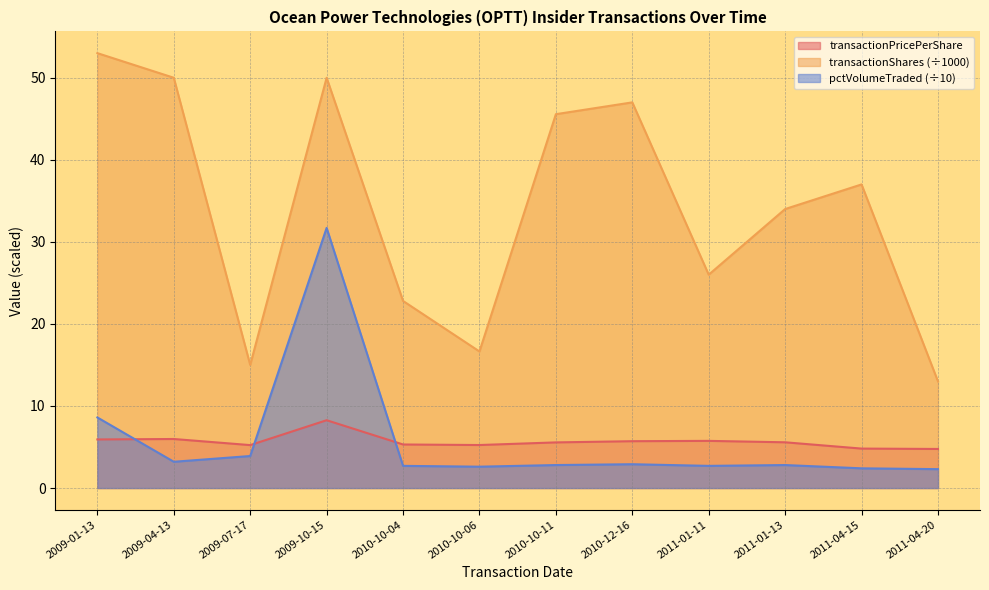

At which label does pctVolumeTraded reach its peak?

2009-10-15